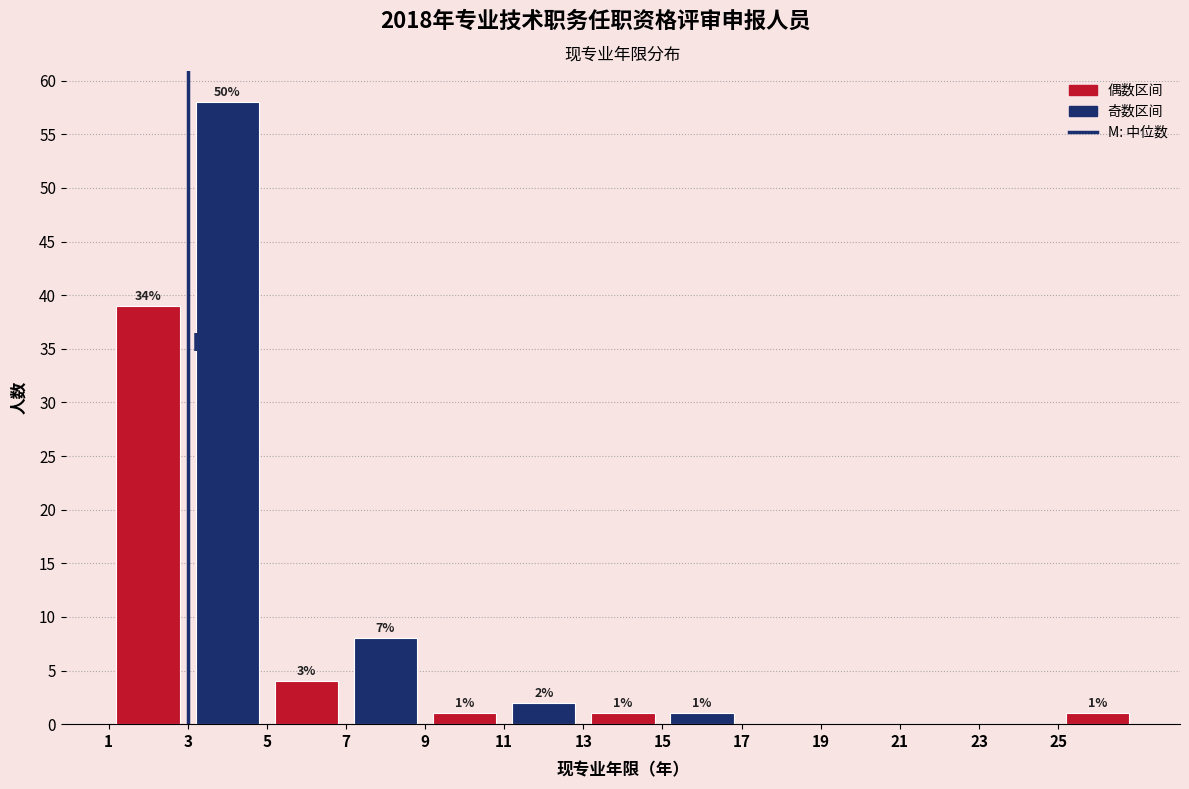

Which range on the x-axis has the tallest bar?

3 to 5